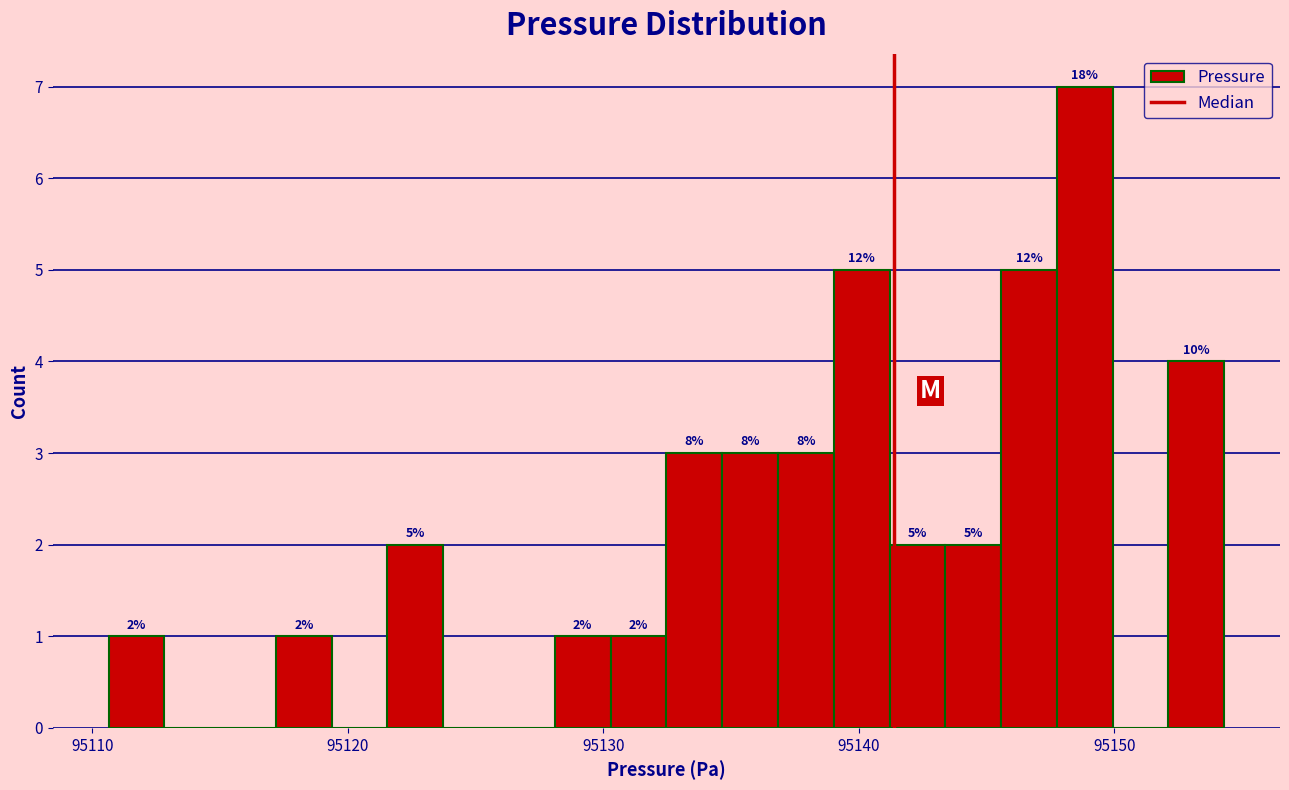

Around what value on the x-axis is the tallest bar? Give the approximate position of its centre, as read against the axis.

95149